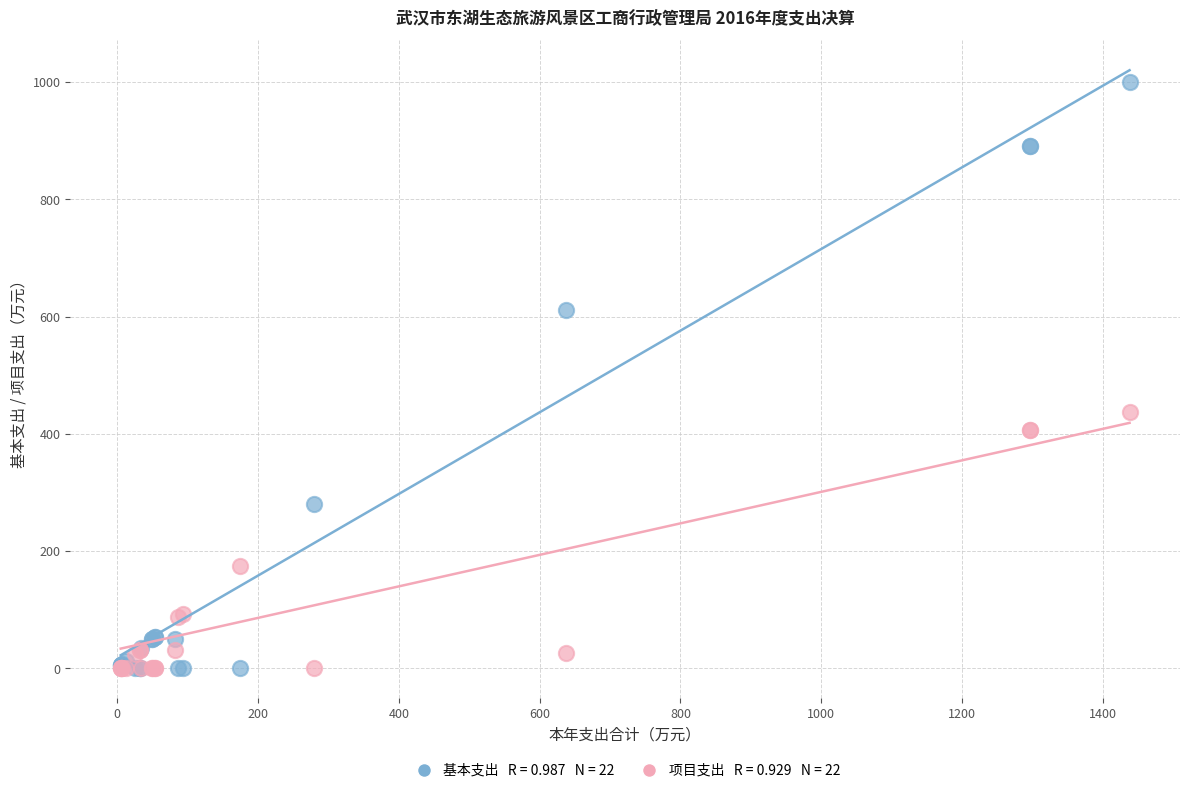

Across all series, what Y value is closest to 500?

438